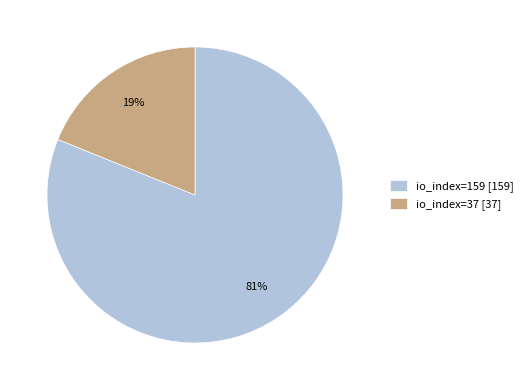

Which has a higher value, io_index=37 or io_index=159?

io_index=159